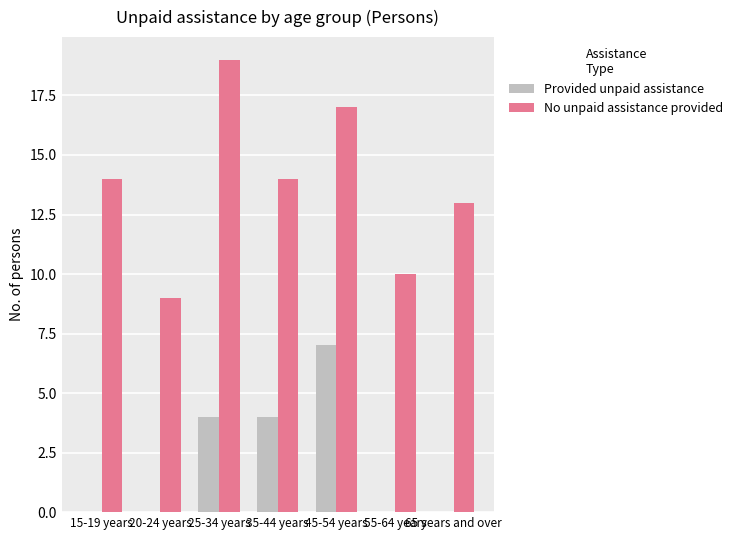

Reading left to right, extract all data points from this chart.

Provided unpaid assistance: 0	0	4	4	7	0	0
No unpaid assistance provided: 14	9	19	14	17	10	13